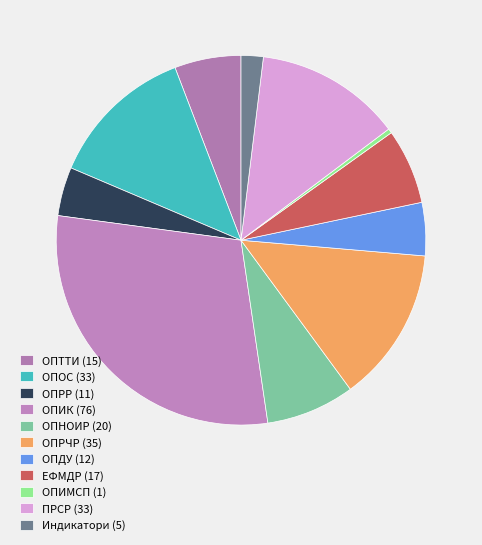

How many segments does this pie chart have?

11